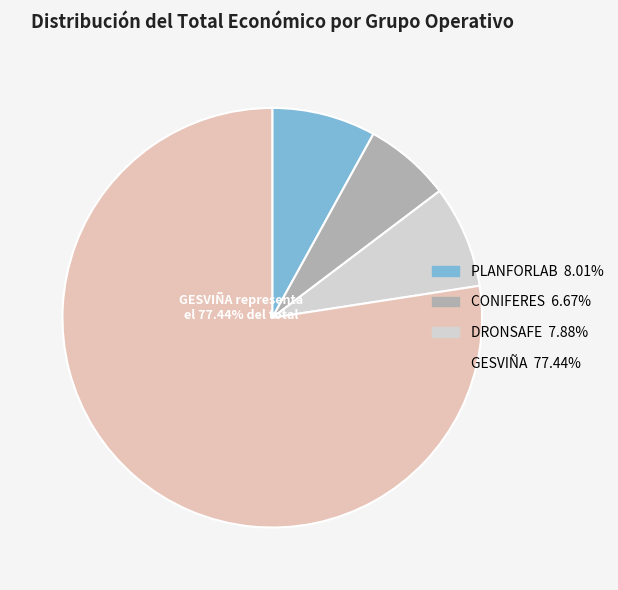

Combined, what portion of the pie is PLANFORLAB and DRONSAFE?

15.9%